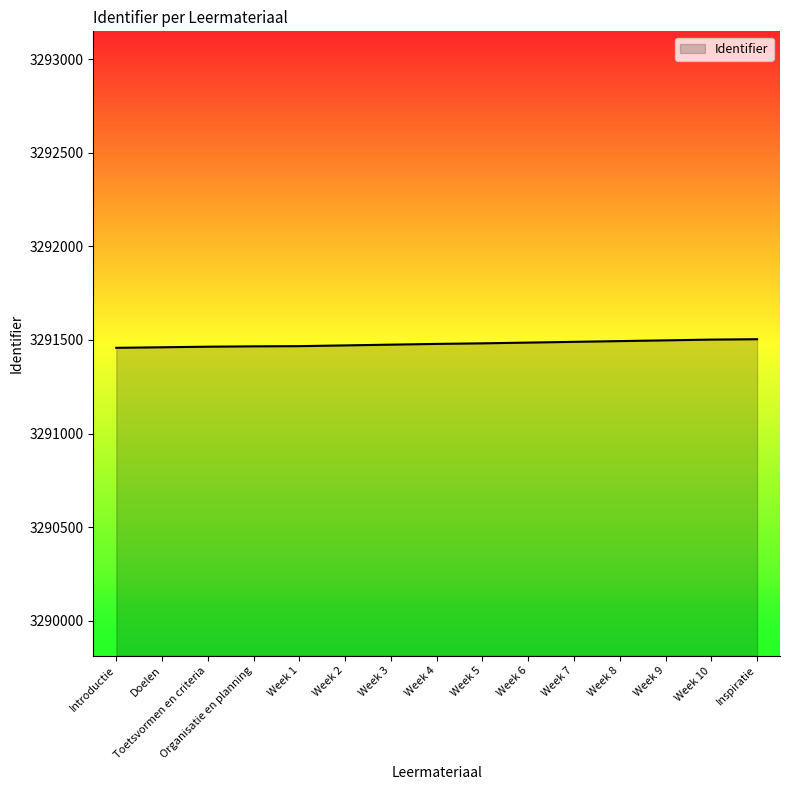

What is the minimum value shown in the chart?

3291458